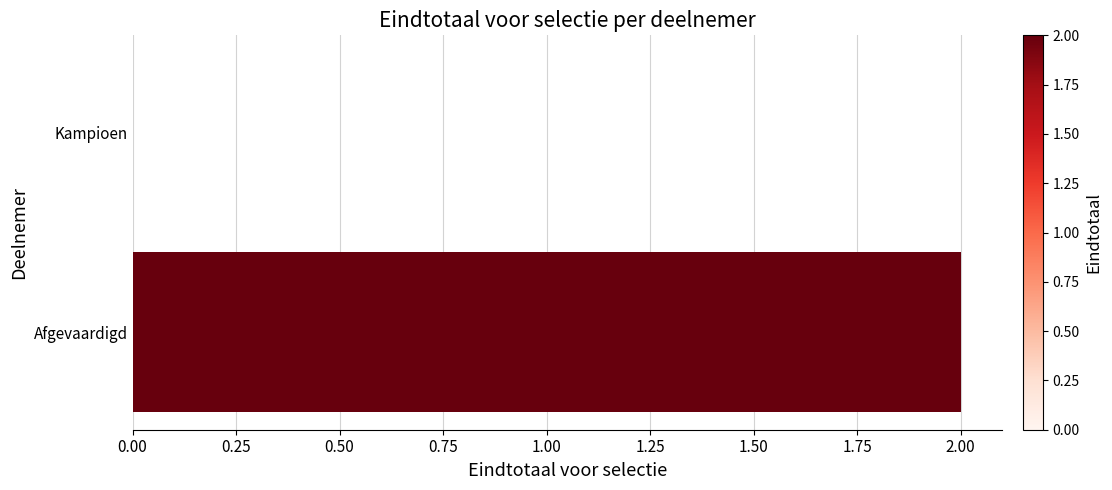

At which category does the chart reach its peak across all series?

Afgevaardigd